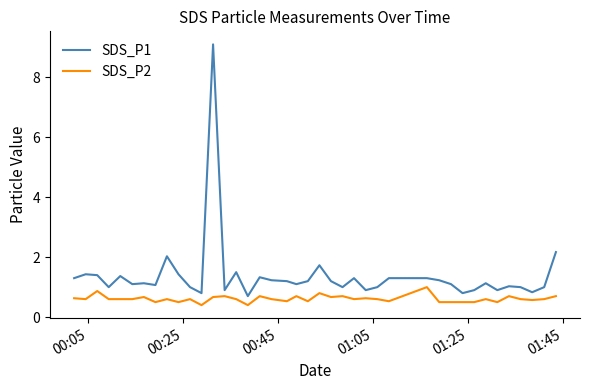

Reading left to right, extract all data points from this chart.

SDS_P1: 1.3	1.4	1.4	1.0	1.4	1.1	1.1	1.1	2.0	1.4	1.0	0.8	9.1	0.9	1.5	0.7	1.3	1.2	1.2	1.1	1.2	1.7	1.2	1.0	1.3	0.9	1.0	1.3	1.3	1.2	1.1	0.8	0.9	1.1	0.9	1.0	1.0	0.8	1.0	2.2
SDS_P2: 0.6	0.6	0.9	0.6	0.6	0.6	0.7	0.5	0.6	0.5	0.6	0.4	0.7	0.7	0.6	0.4	0.7	0.6	0.5	0.7	0.5	0.8	0.7	0.7	0.6	0.6	0.6	0.5	1.0	0.5	0.5	0.5	0.5	0.6	0.5	0.7	0.6	0.6	0.6	0.7